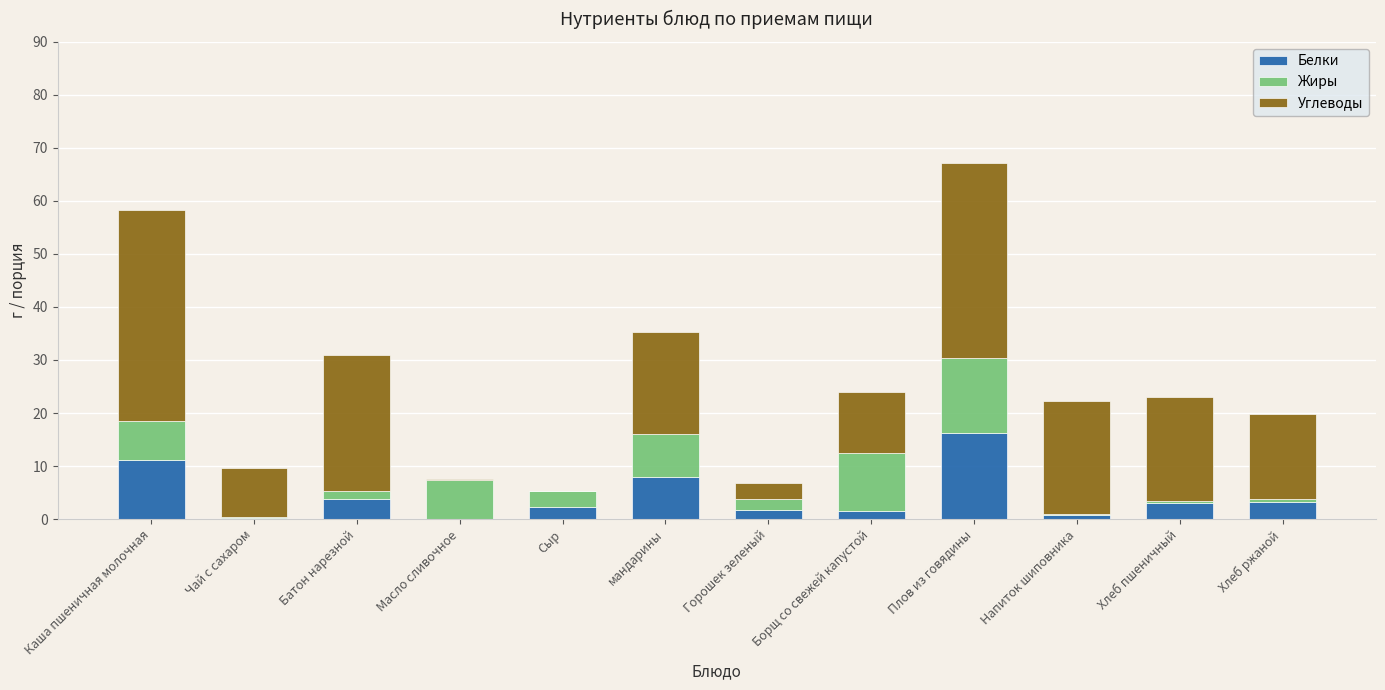

At which category is the sum across all series the highest?

Плов из говядины